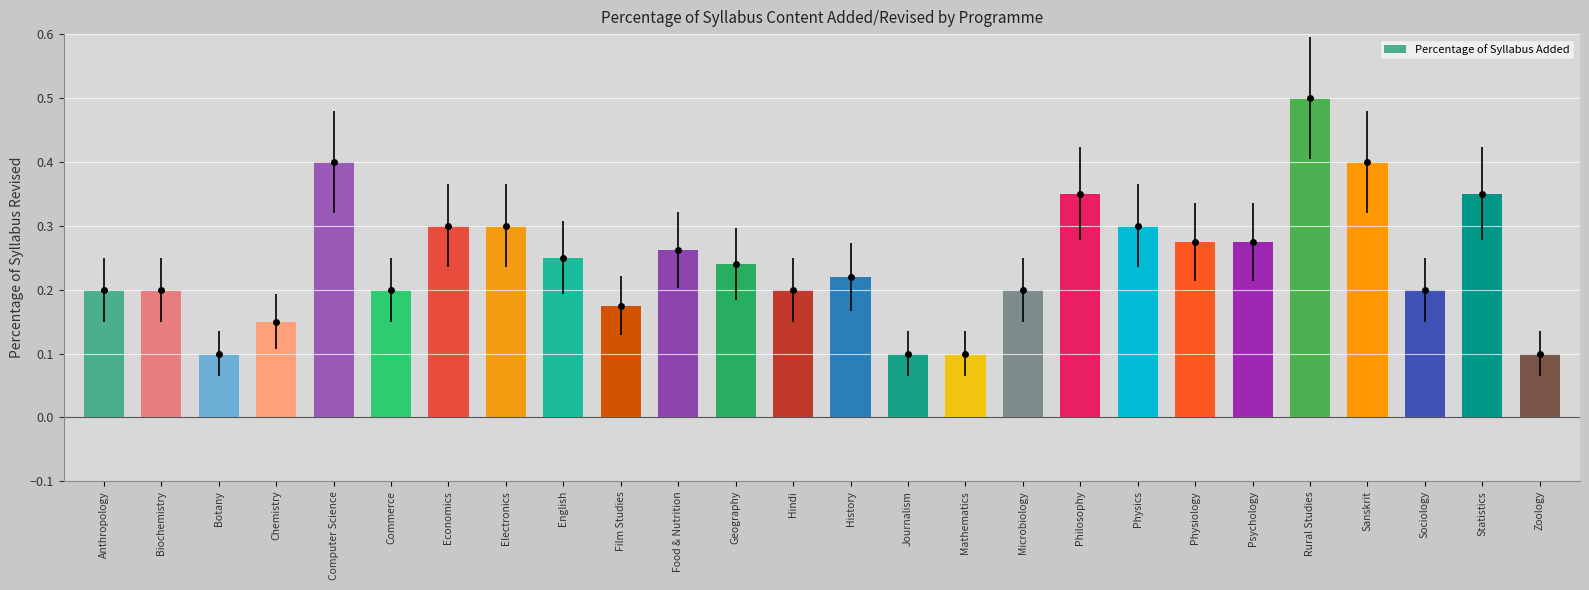

What is the sum of the values at Economics and Food & Nutrition?

0.6